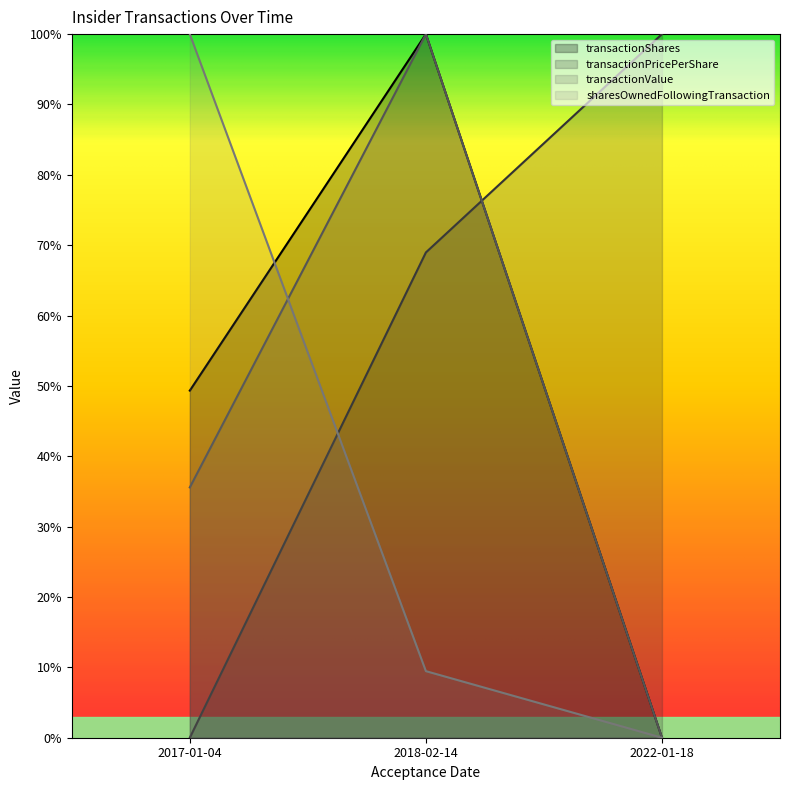

True or false: transactionShares has a value of -64.8 at 2022-01-18.

False